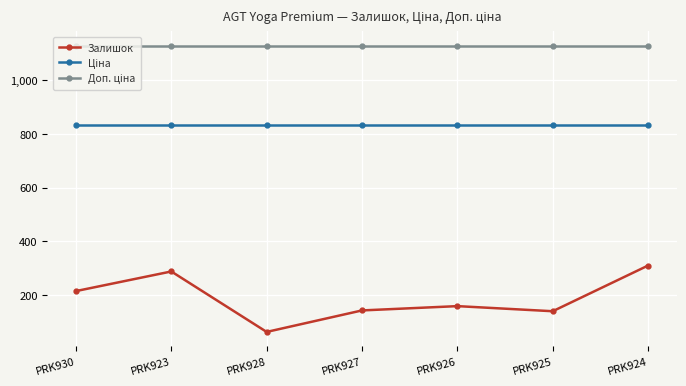

At how many categories does at least one series exceed 755?

7